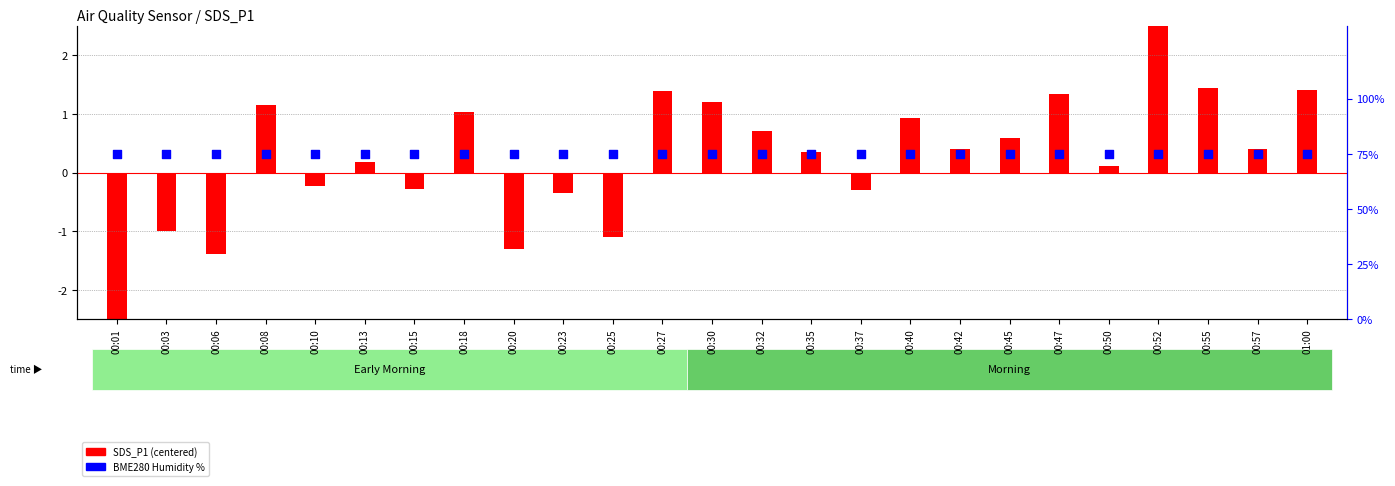

What is the total value across all series at 00:57?

75.4